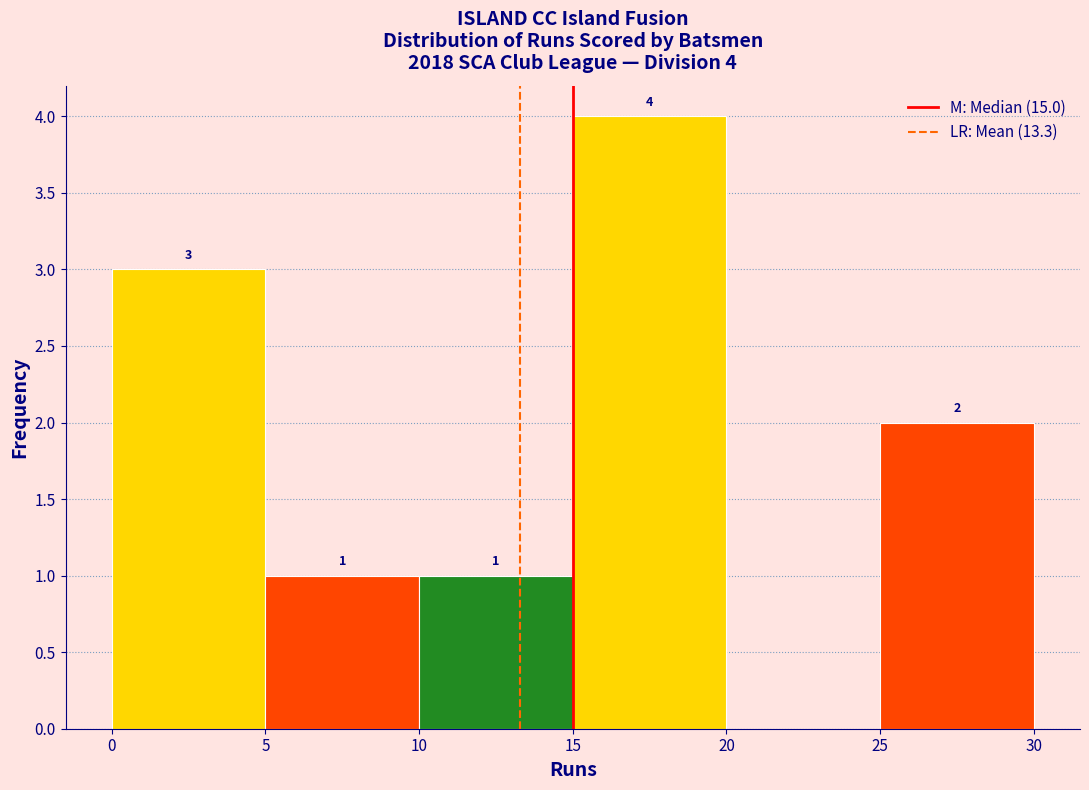

Over which range of the x-axis is the bar tallest?

15 to 20